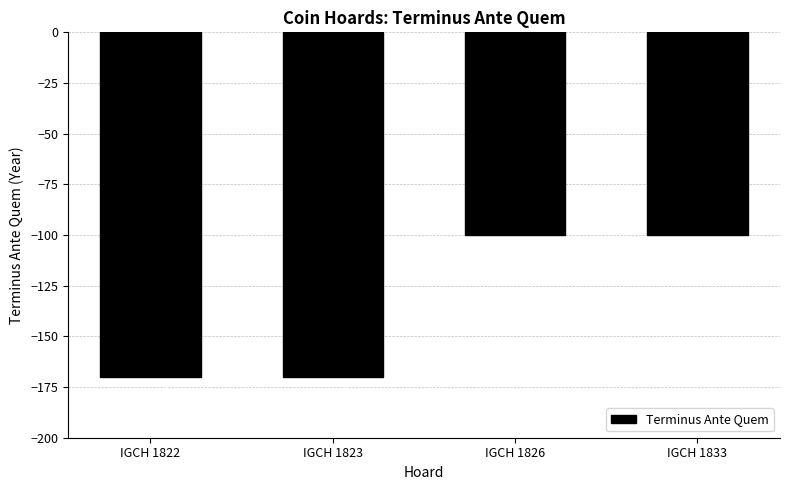

Reading left to right, what are all the values shown in this chart?

-170	-170	-100	-100